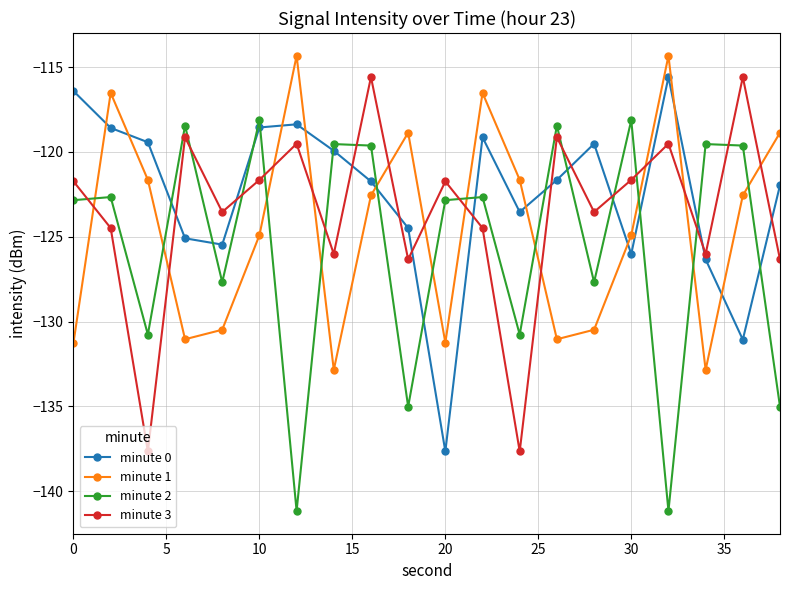

What is the value of the minute 3 point at the 11th from the left?

-121.7